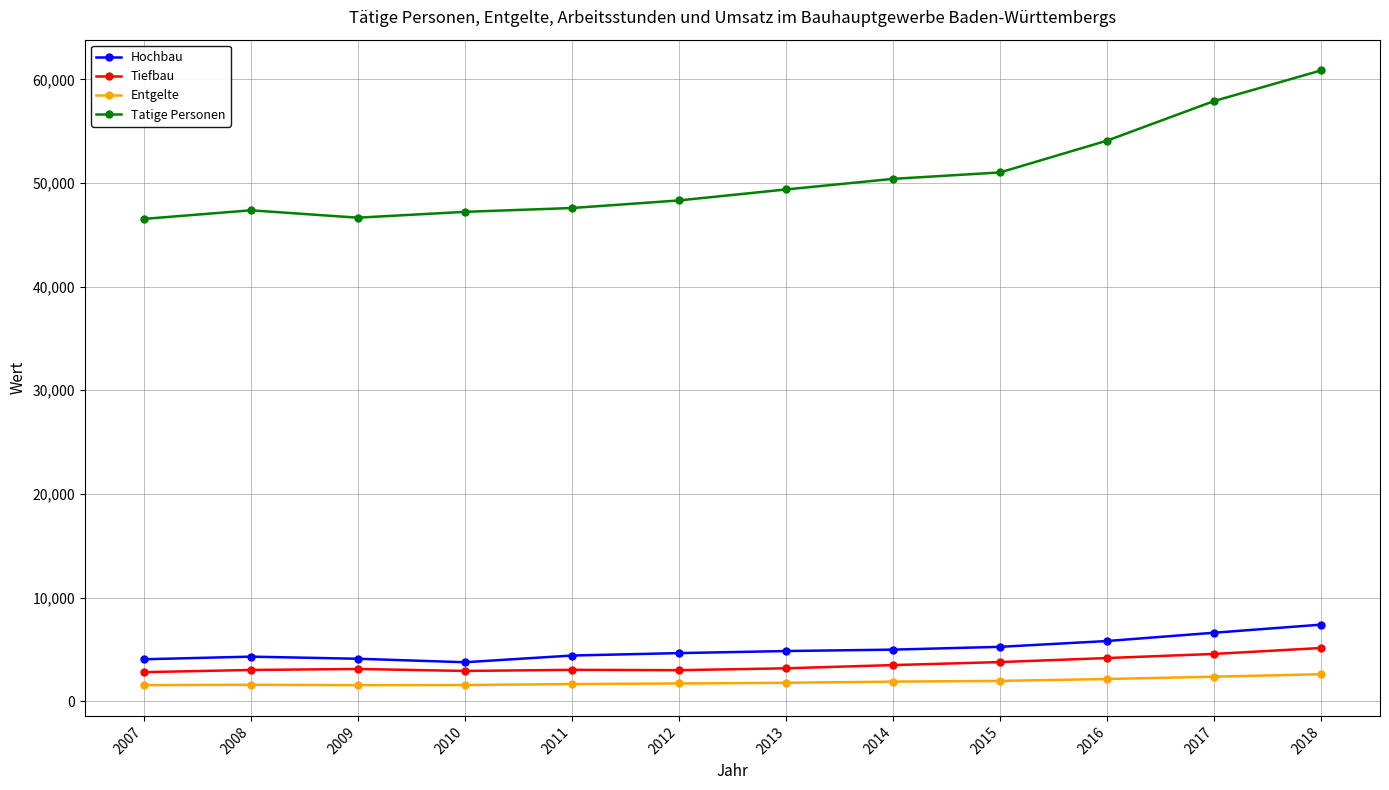

At how many categories does at least one series exceed 8794?

12